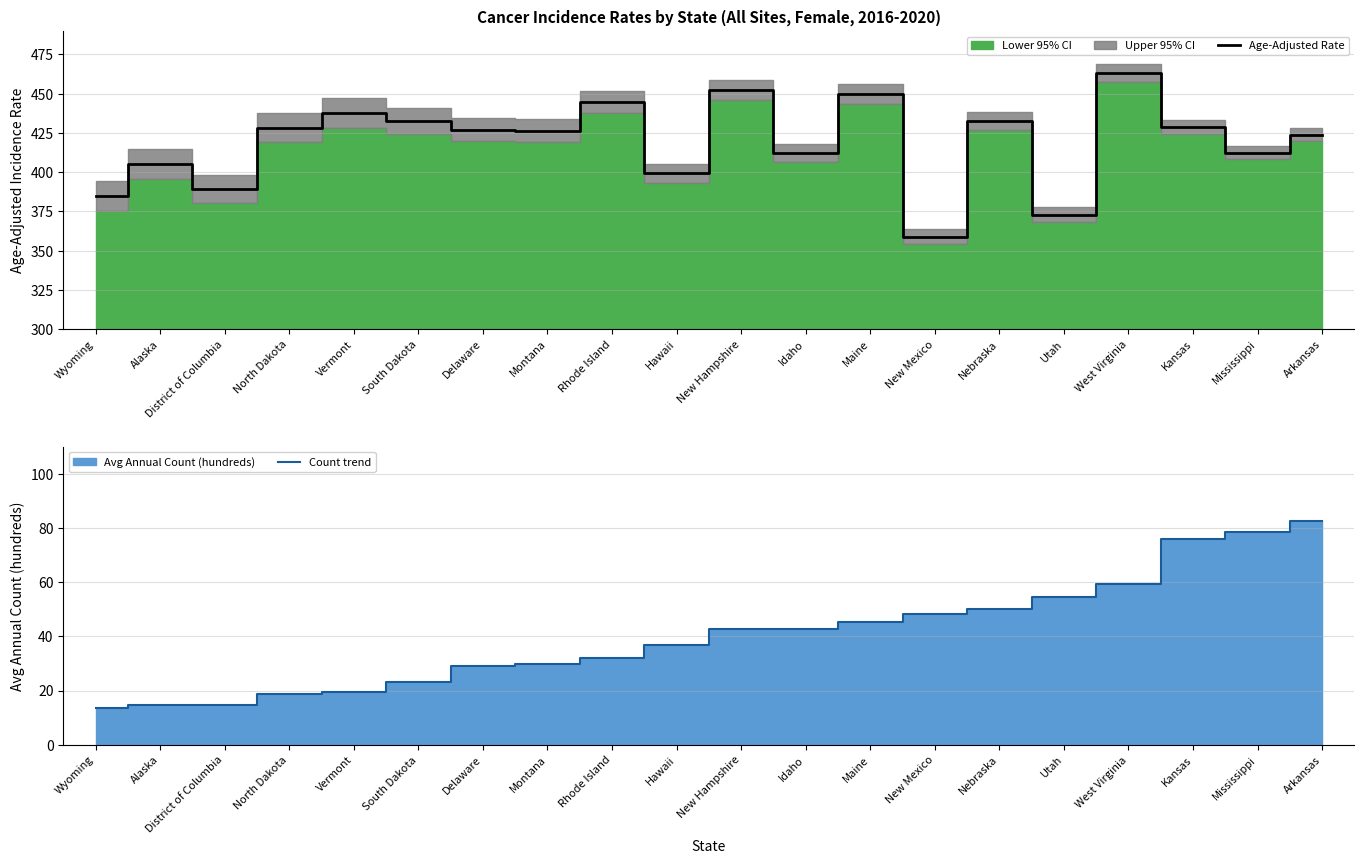

How many lines are shown in the chart?

2